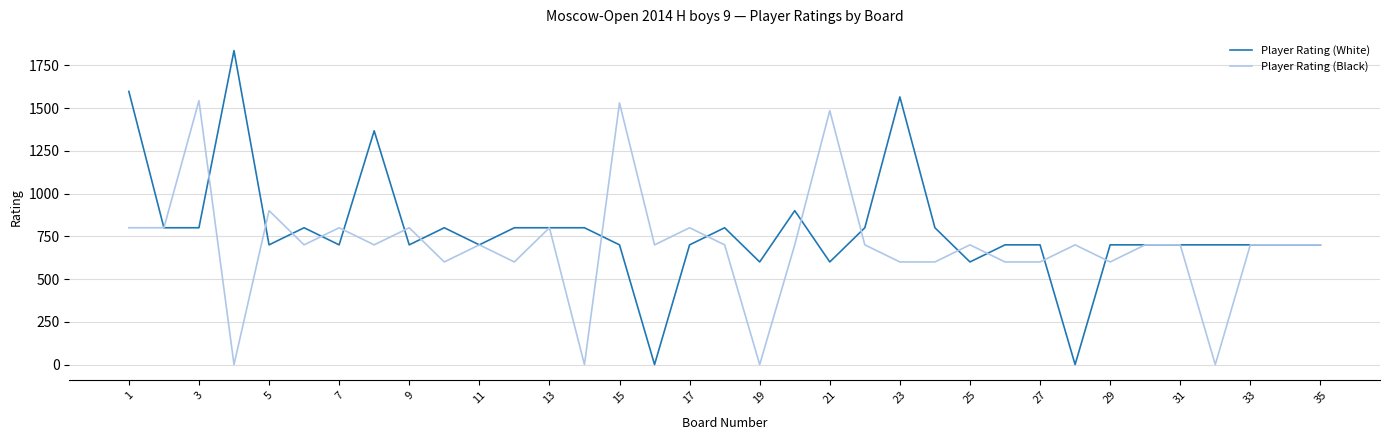

What is the maximum value shown in the chart?

1836